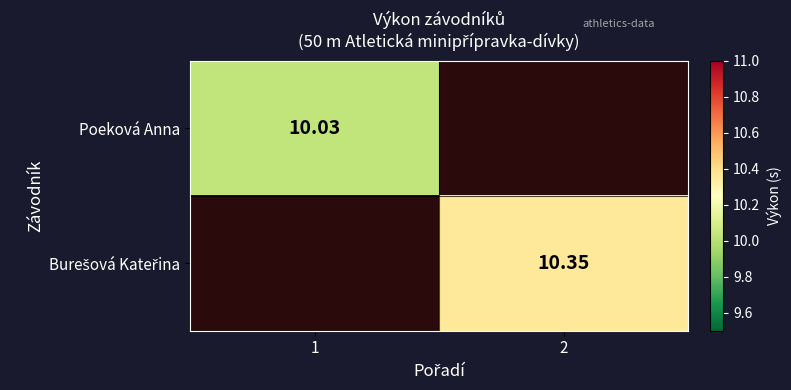

Rank the categories by Poeková Anna value from highest to lowest.

1, 2